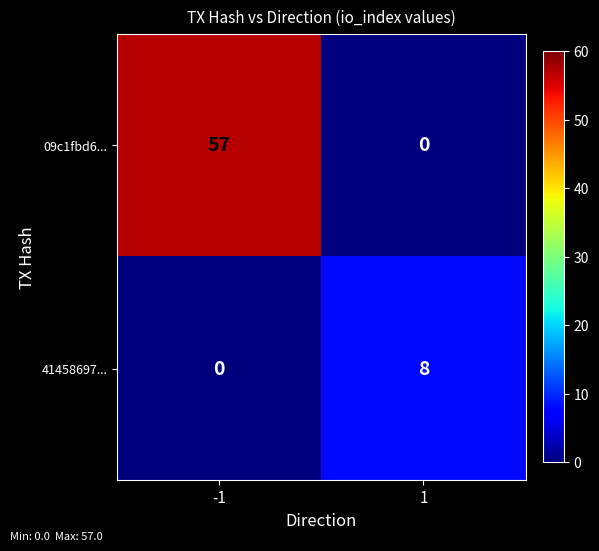

Reading left to right, transcribe all the data shown in this chart.

09c1fbd6...: -1=57	1=0
41458697...: -1=0	1=8